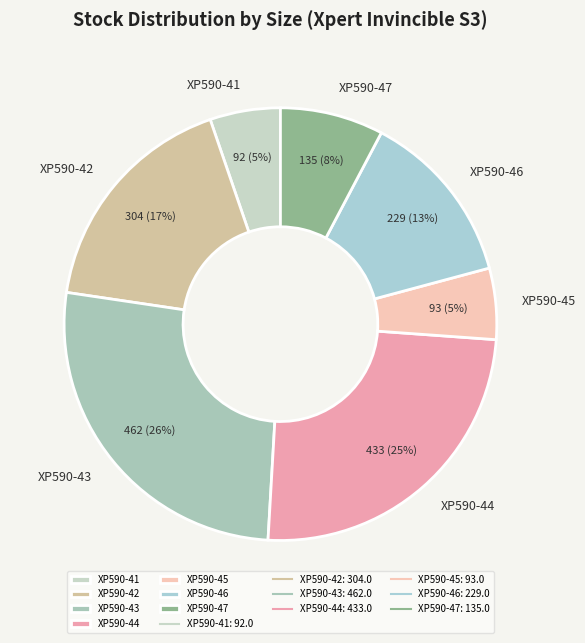

To the nearest percent, what portion does XP590-45 represent?

5%